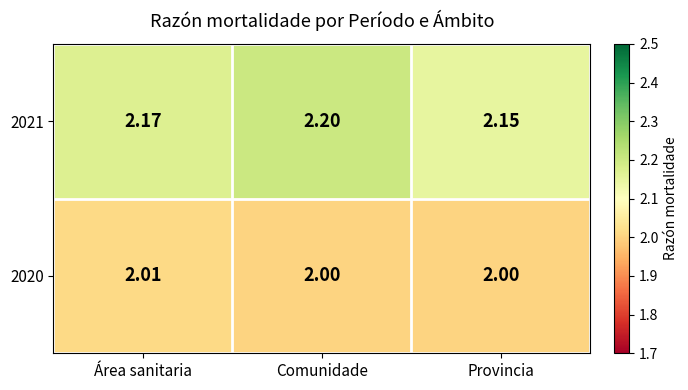

Which category has the lowest value in the 2021 series?

Provincia